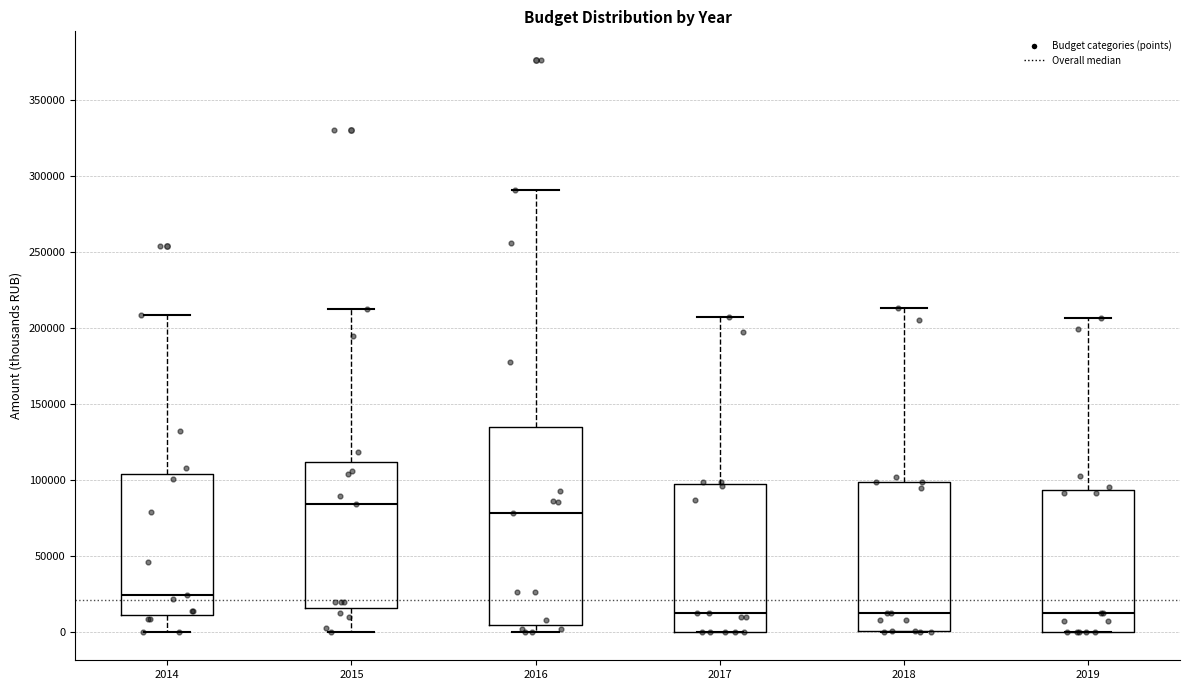

Where does the median line of the box at x = 2019 sit on the y-axis? The values are not printed on the chart, so give them approximately, as read against the axis.

10000